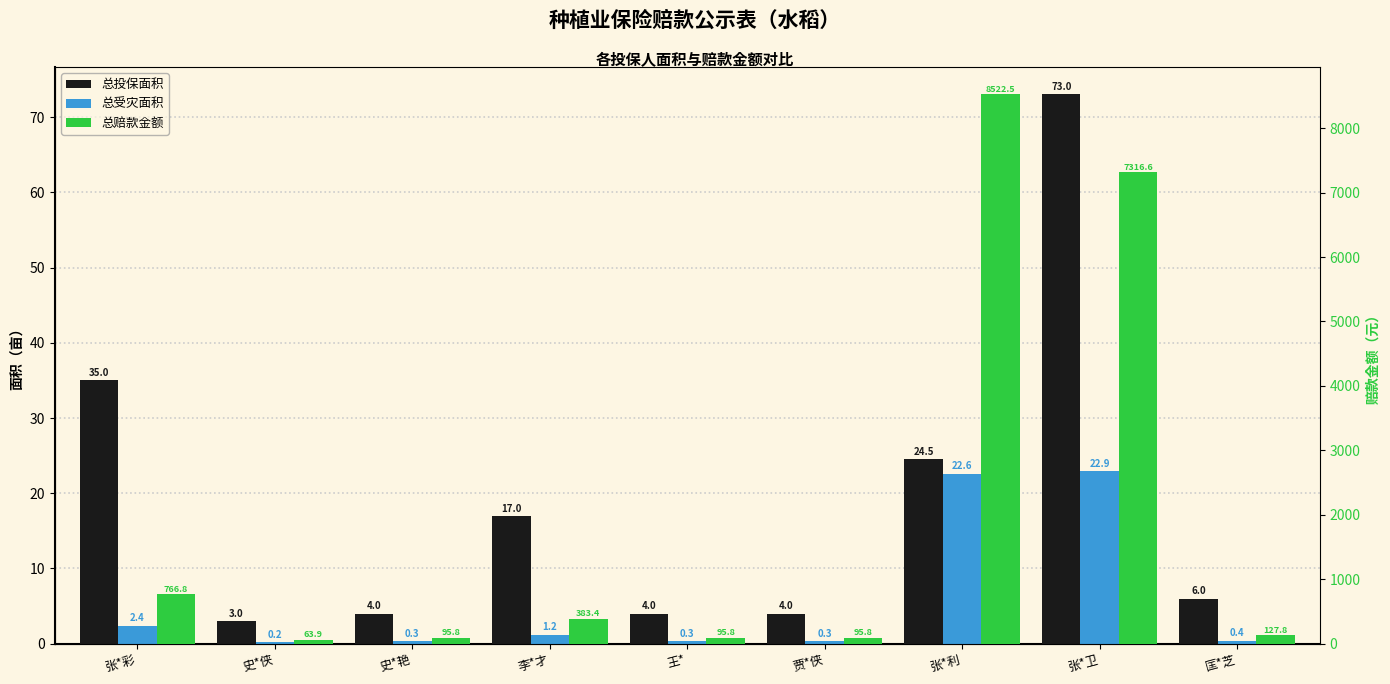

Are the bars horizontal?

No